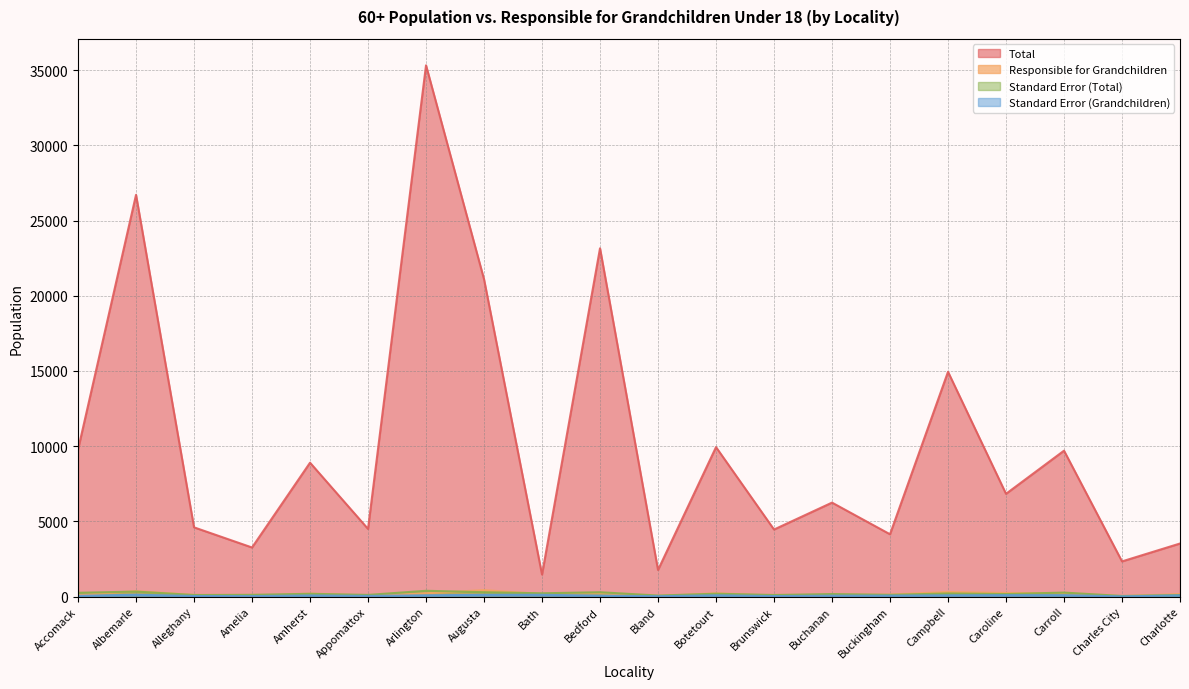

Where do Responsible for Grandchildren and Standard Error (Total) first cross each other?

Accomack and Albemarle